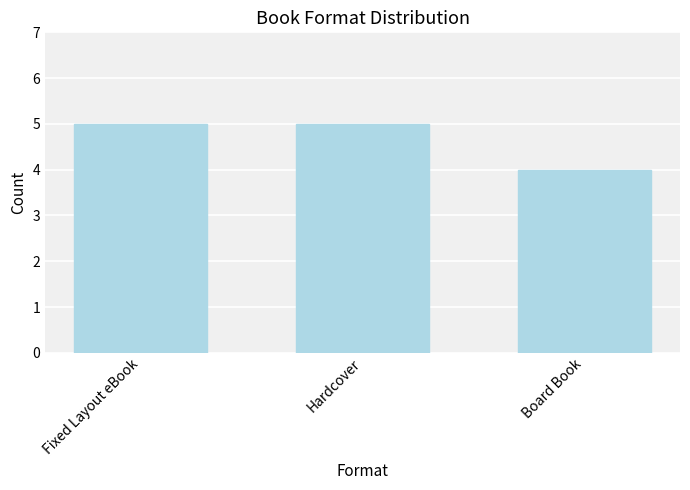

Approximately how many times larger is the value at Fixed Layout eBook compared to Hardcover?

1.0